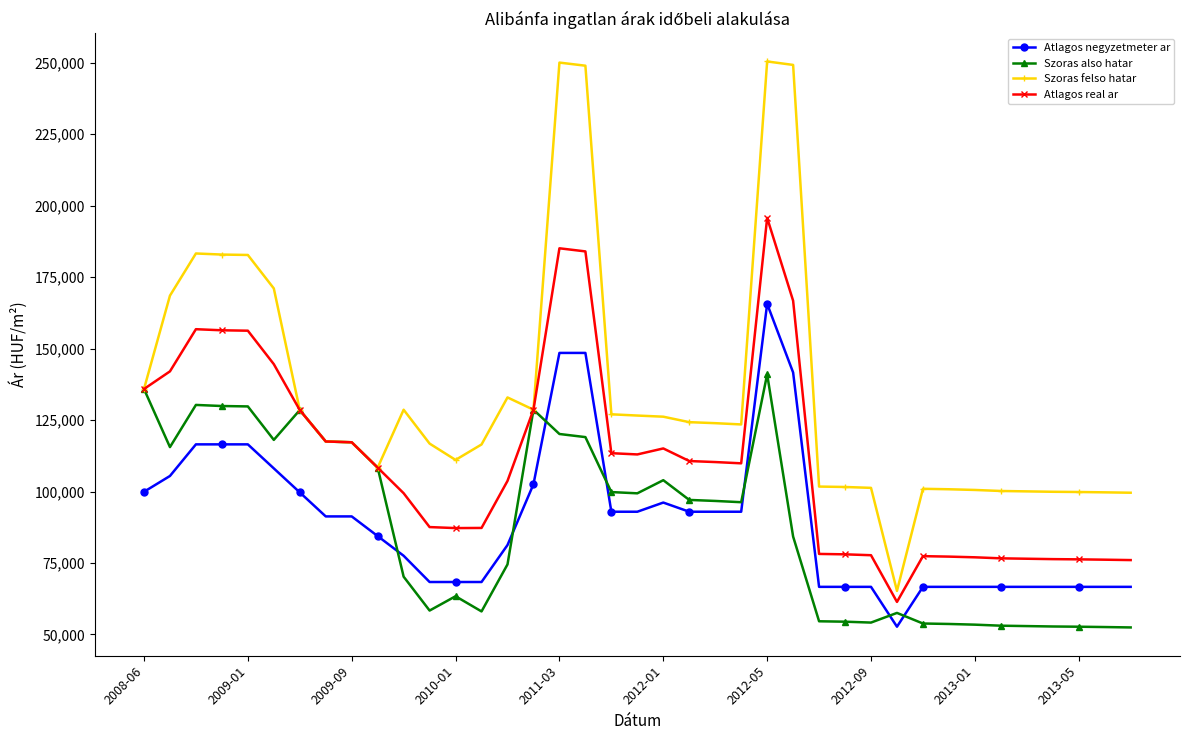

What is the value of the Atlagos negyzetmeter ar point at the 21st from the left?

96151